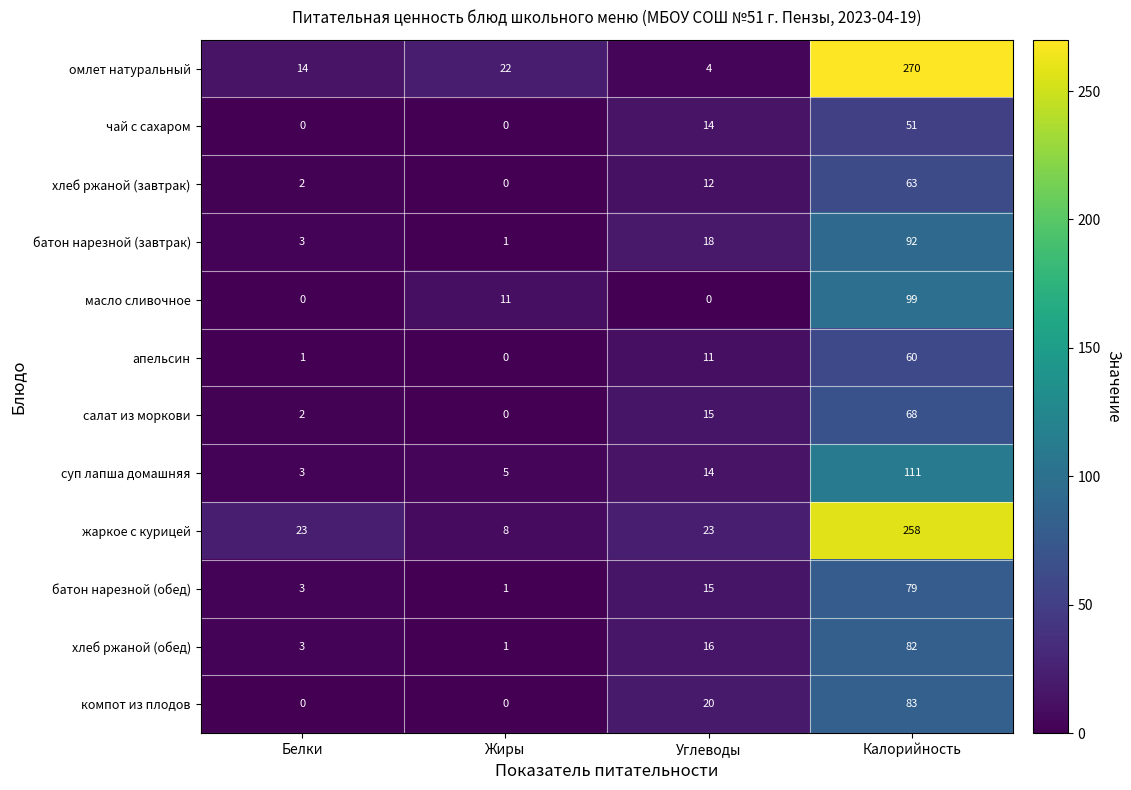

How many series are shown in this chart?

12